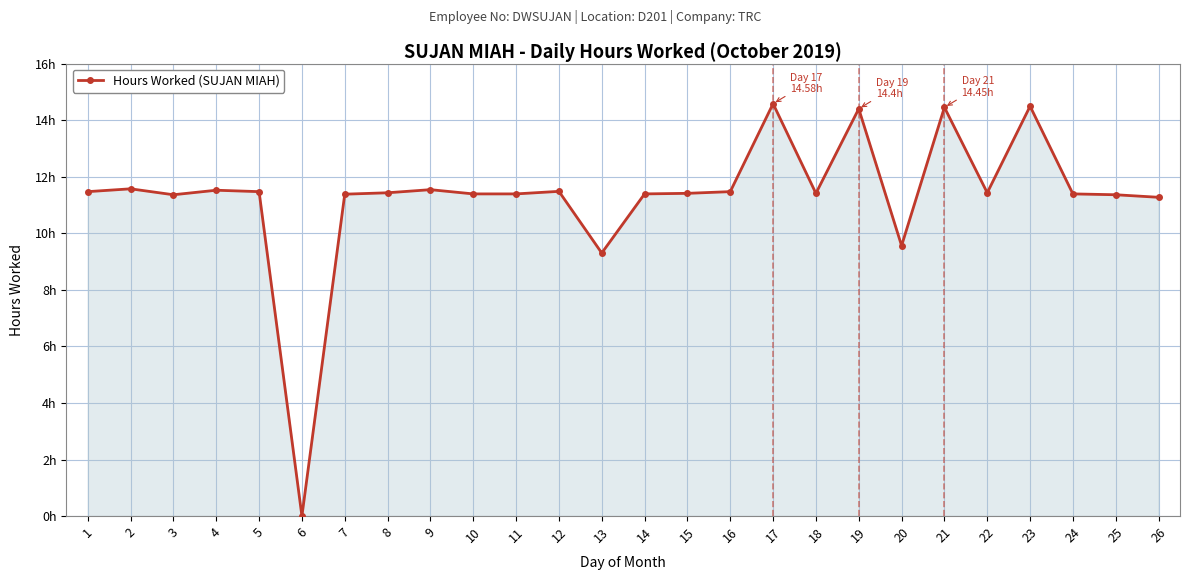

True or false: the data shows 23.2 at 19.

False